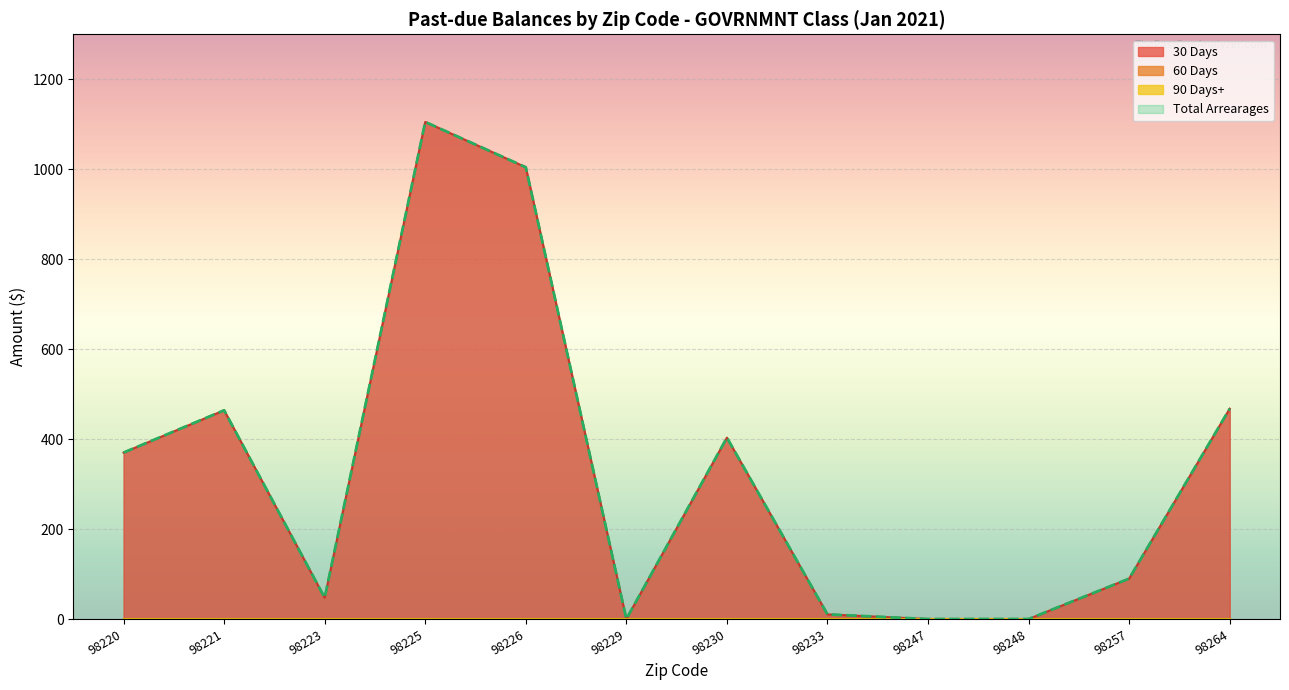

Which label corresponds to the largest value in the chart?

98225